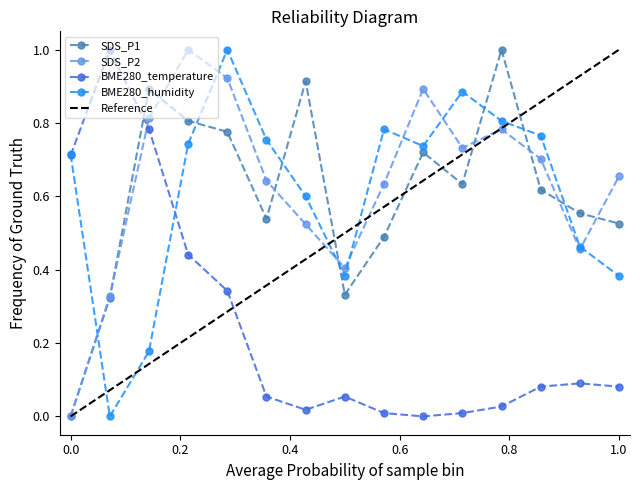

What is the highest value of the BME280_temperature series?

1.0